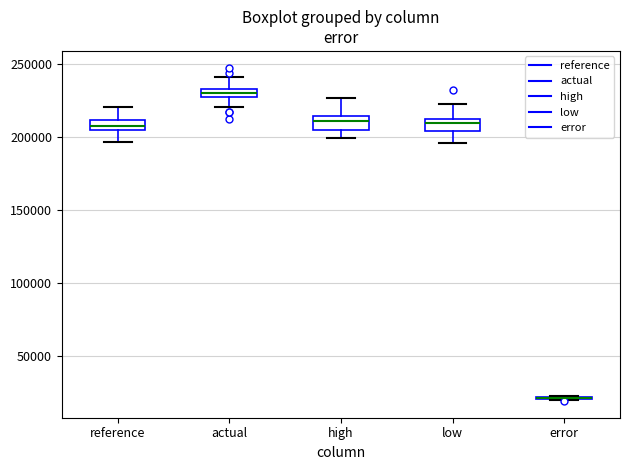

Where is the lower edge of the box for actual on the y-axis? The values are not printed on the chart, so give them approximately, as read against the axis.

225000